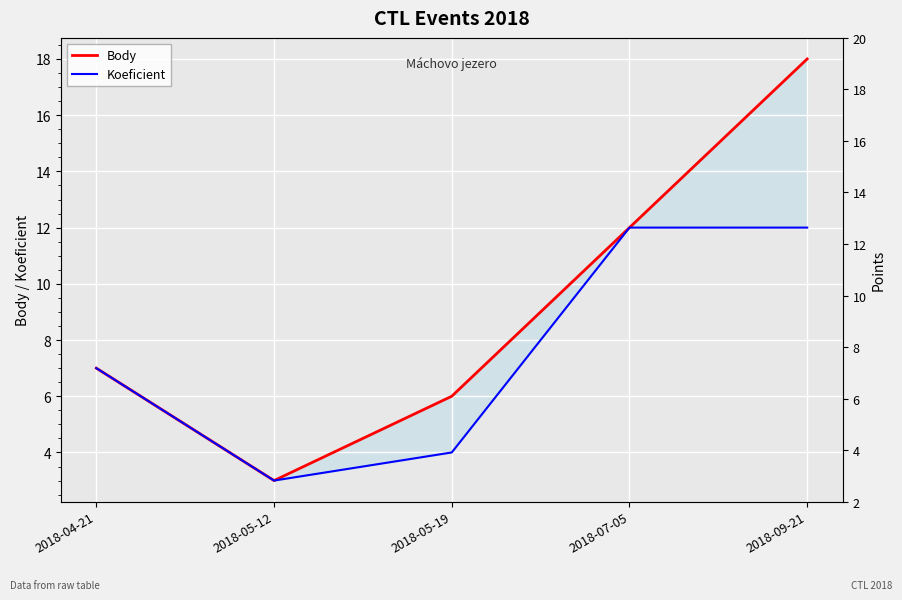

Reading left to right, list all the values displayed in this chart.

Body: 7	3	6	12	18
Koeficient: 7	3	4	12	12